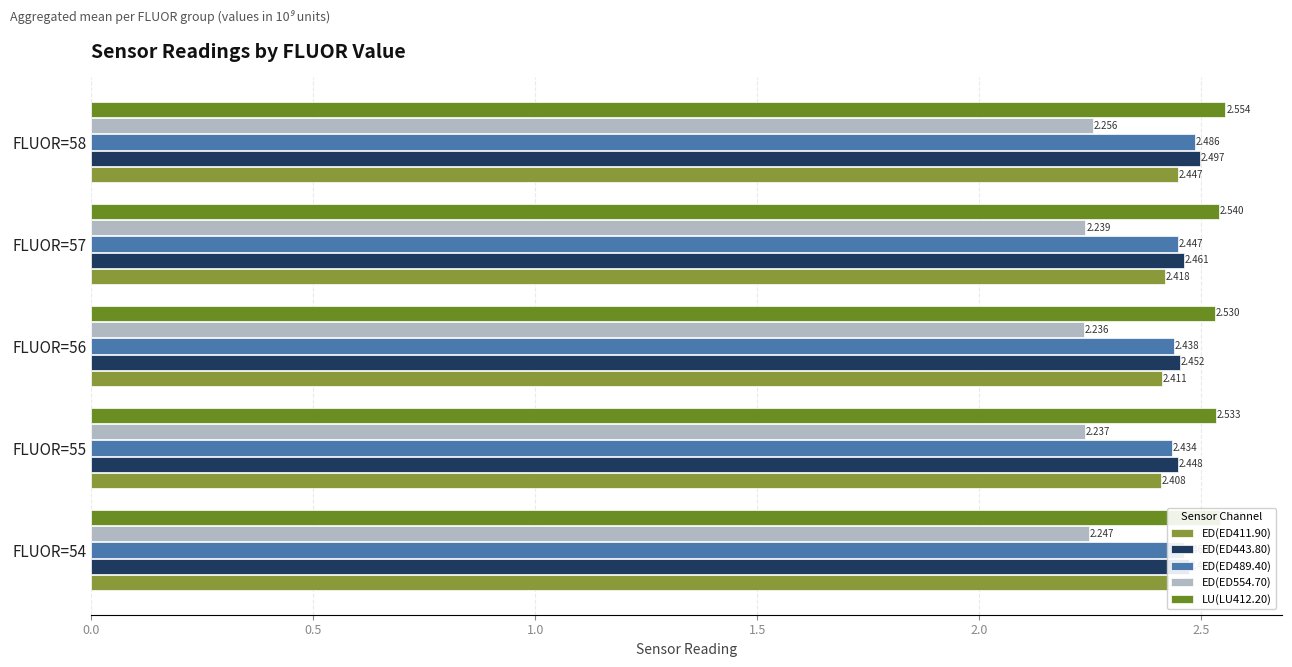

List the series in order of their peak value, highest first.

LU(LU412.20), ED(ED443.80), ED(ED489.40), ED(ED411.90), ED(ED554.70)